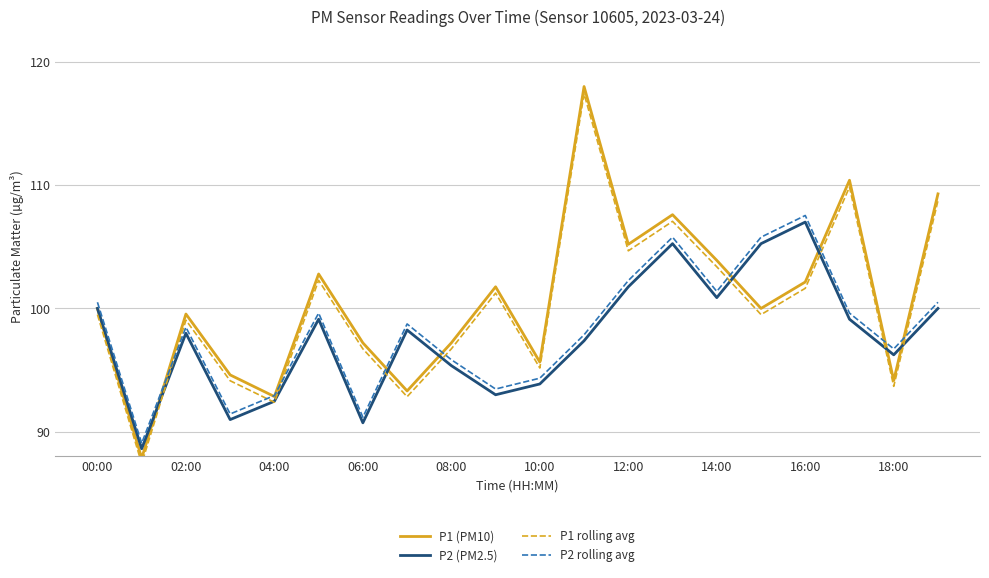

What is the highest value of the P2 rolling avg series?

107.5